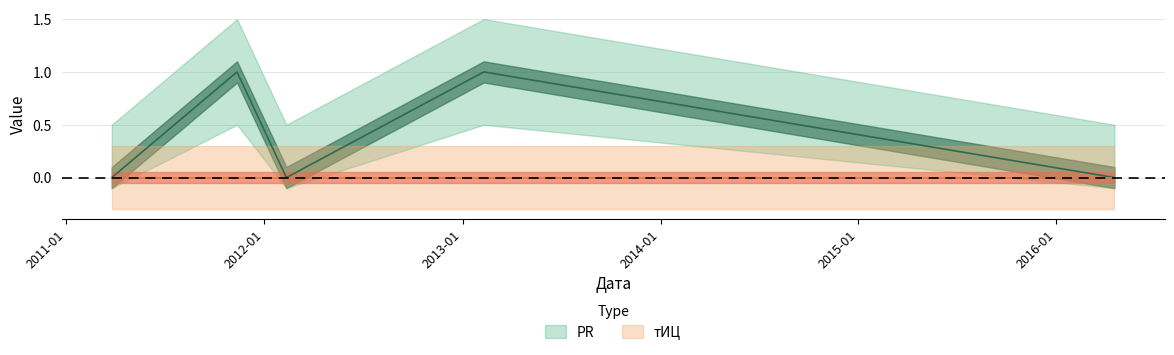

What is the sum of the values at 2011-11-12 and 2016-04-17?

1